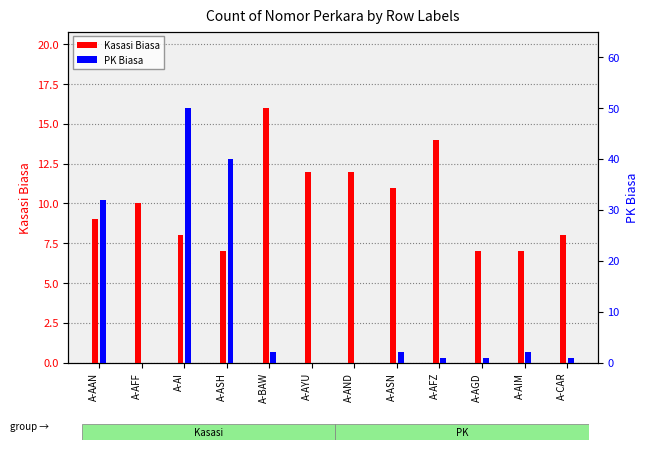

Between A-AYU and A-BAW, which is larger?

A-BAW